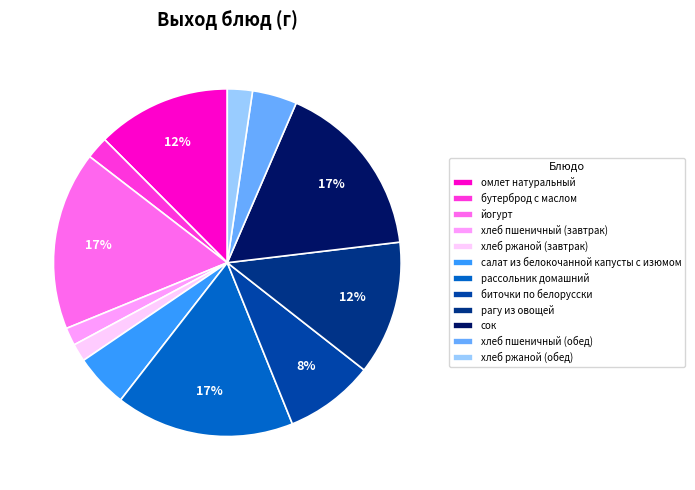

How many slices are in this pie chart?

12